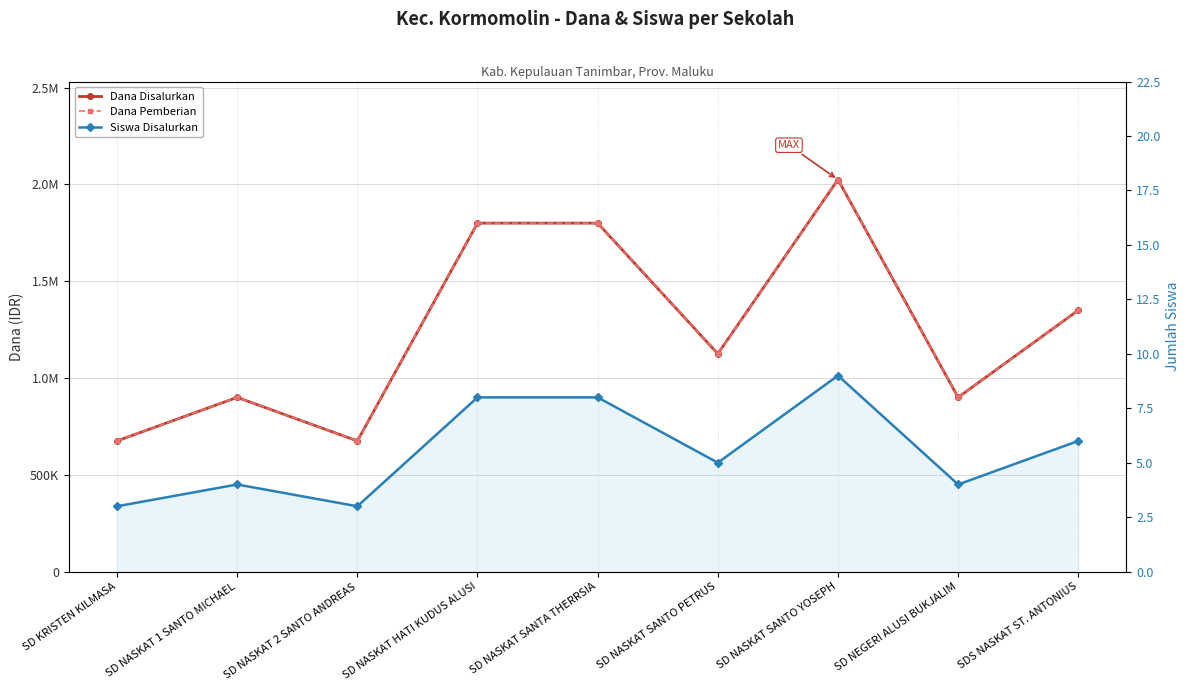

The Dana Pemberian series shows 1350000 at SDS NASKAT ST. ANTONIUS. True or false?

True